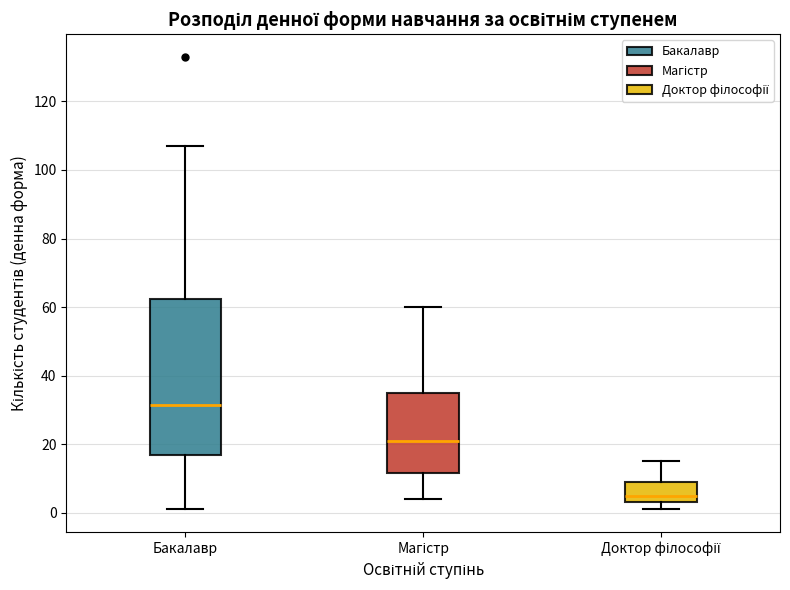

Where is the lower edge of the box for Бакалавр on the y-axis? The values are not printed on the chart, so give them approximately, as read against the axis.

16